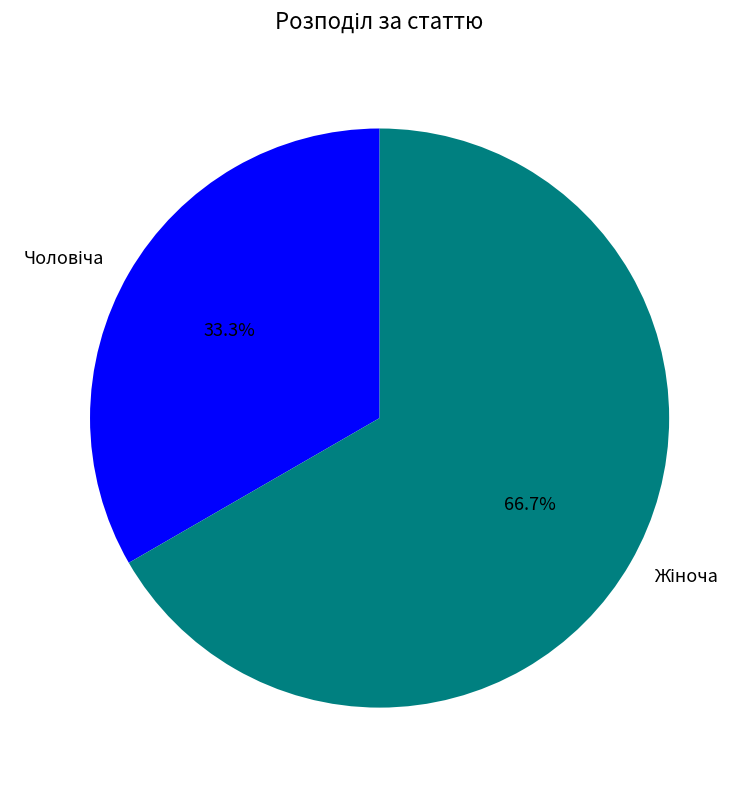

Count the number of slices in the pie.

2